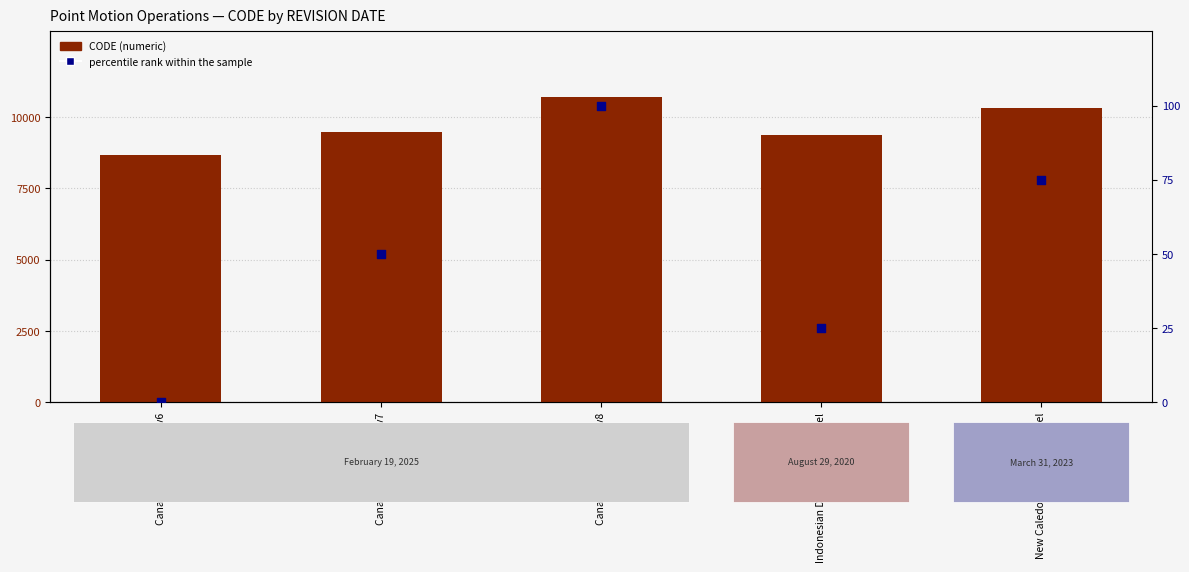

What are all the series names shown in the legend?

CODE (numeric), percentile rank within the sample